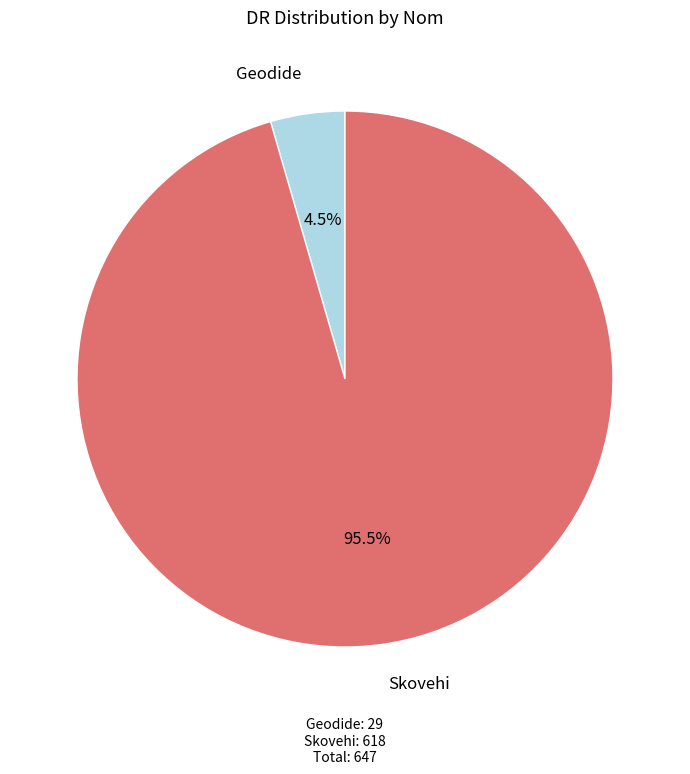

Is there a majority slice in this chart?

Yes